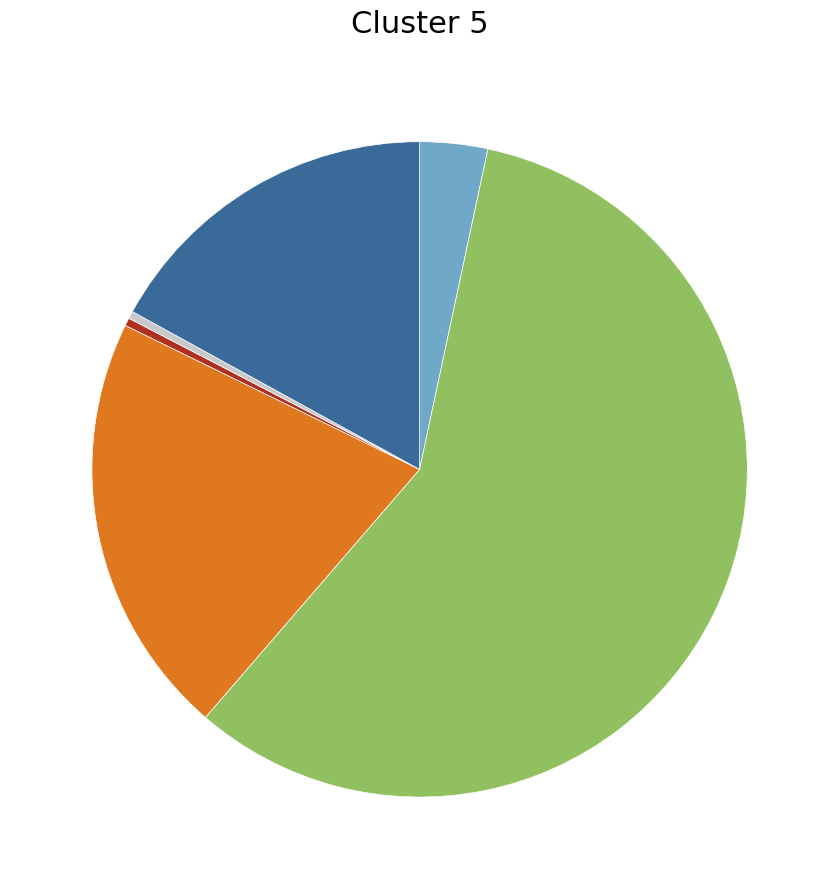

How many slices are in this pie chart?

6